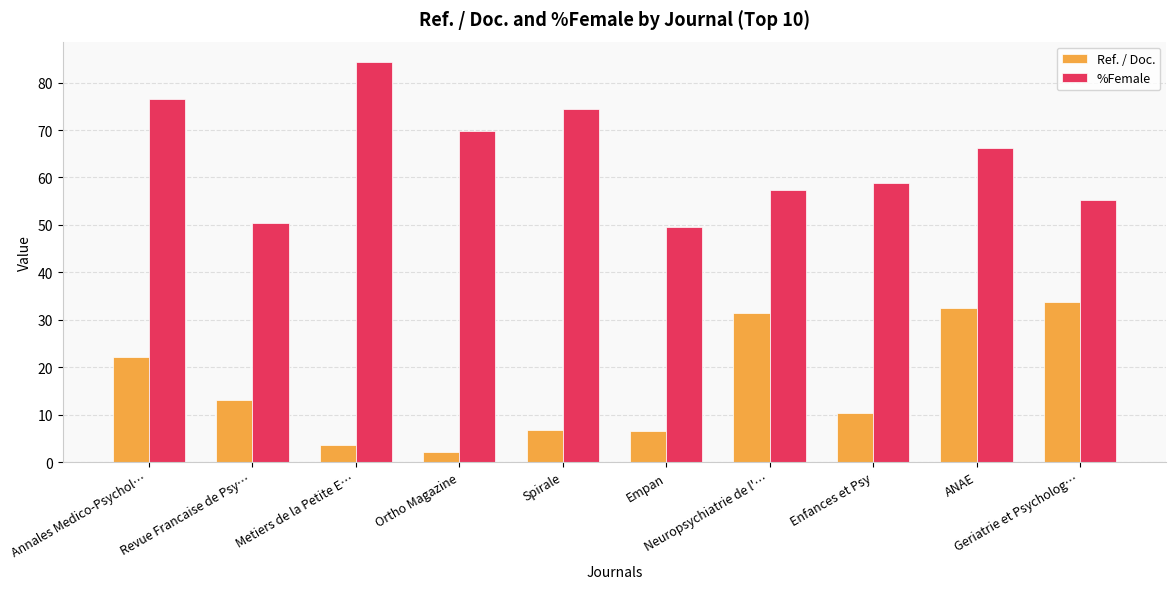

How many distinct data groups are displayed?

2